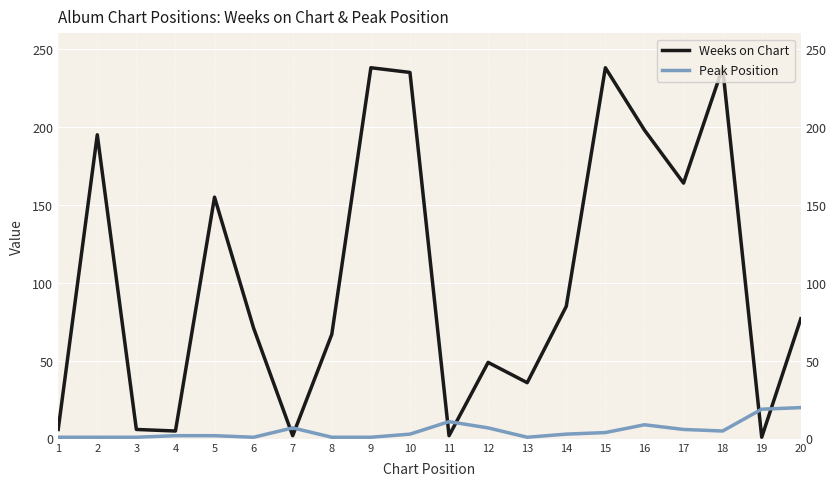

What is the value of the Weeks on Chart point at the 15th from the left?

238